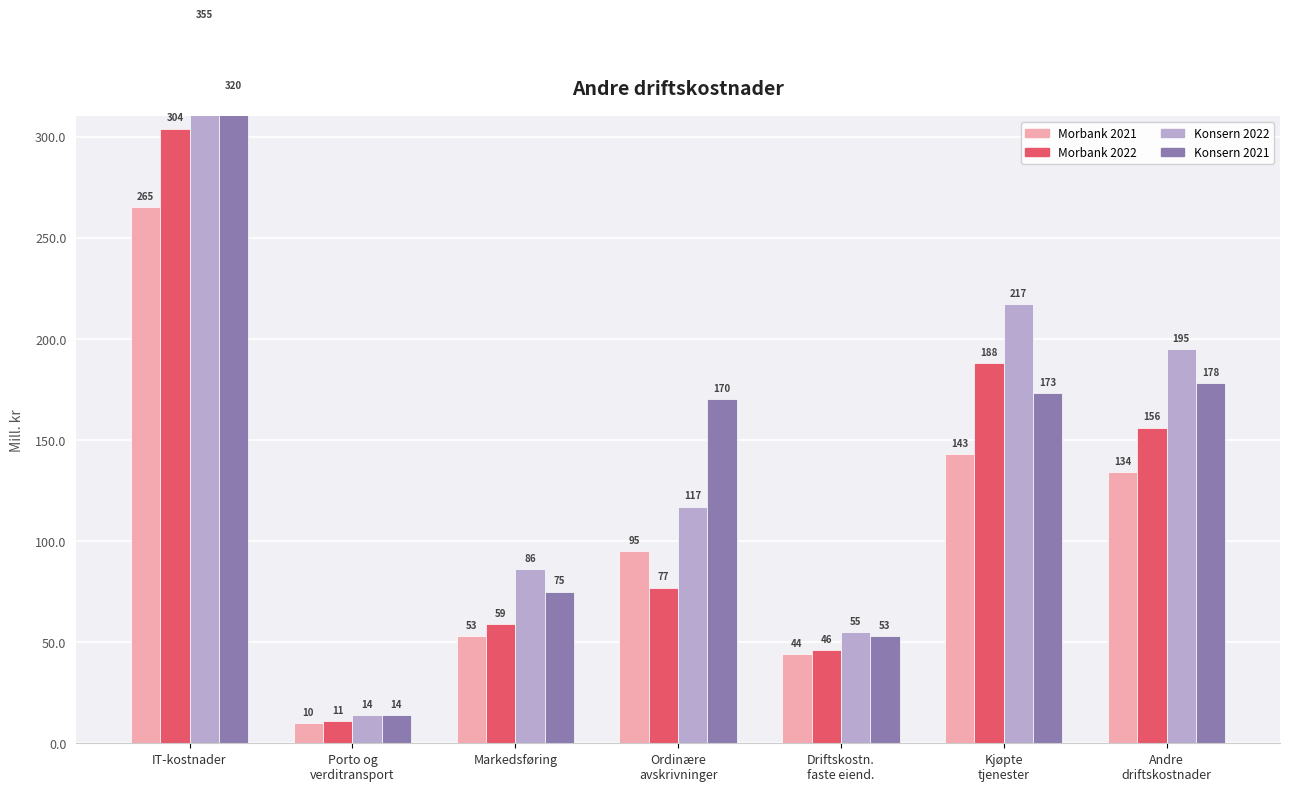

Rank the series by their average value, from lowest to highest.

Morbank 2021, Morbank 2022, Konsern 2021, Konsern 2022